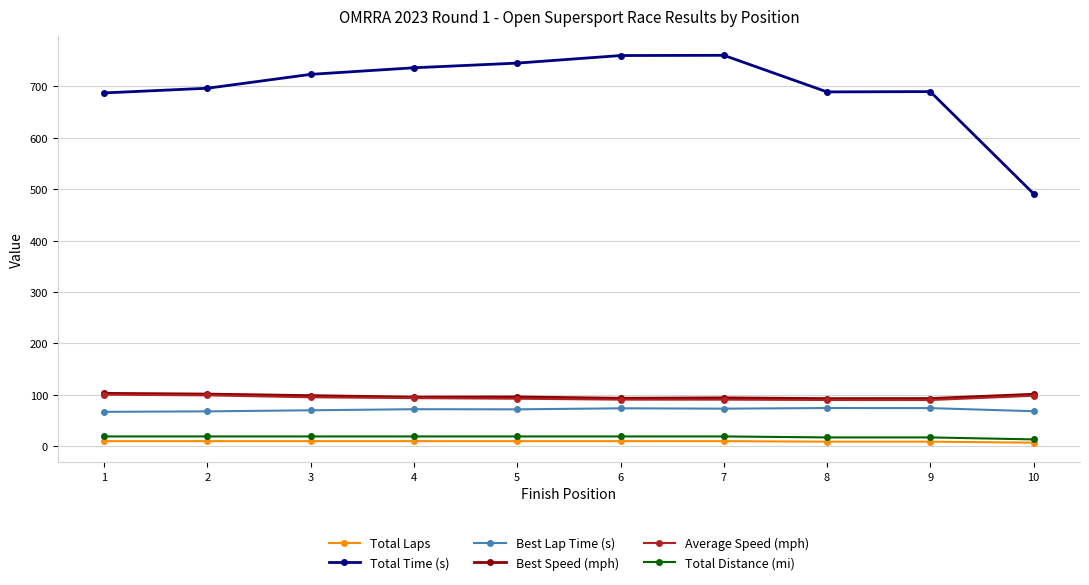

What is the minimum value for Total Time (s)?

491.2